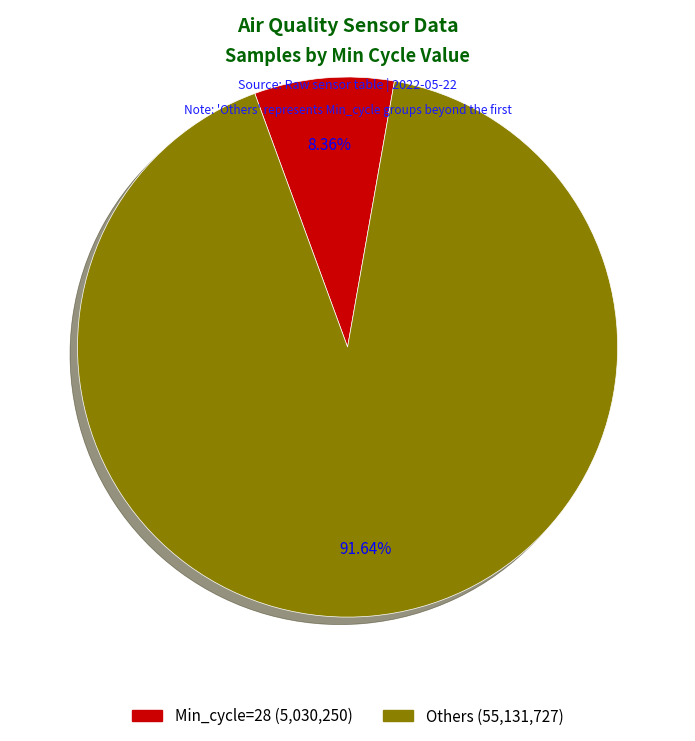

Count the number of slices in the pie.

2